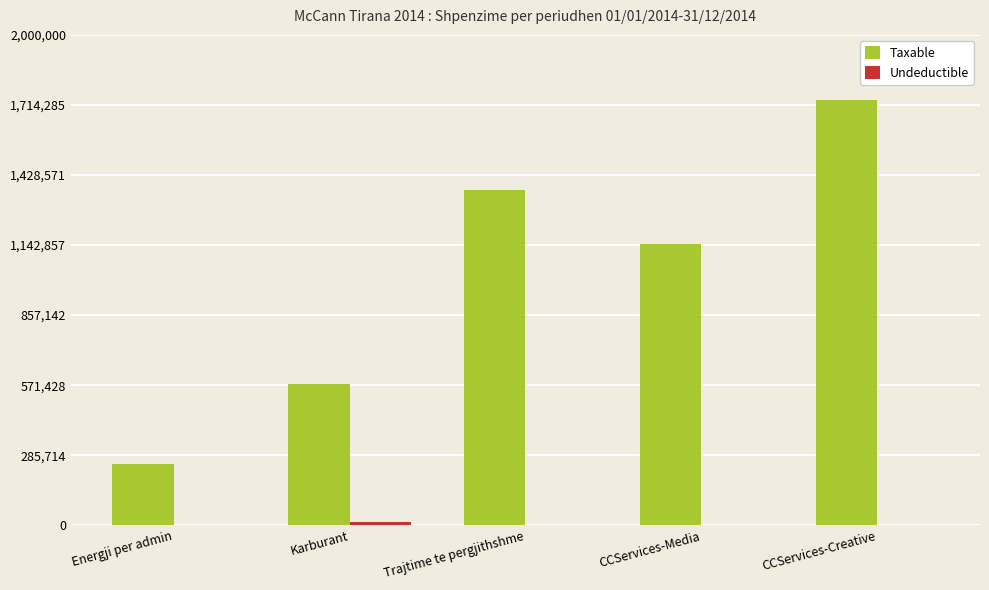

True or false: Taxable has a value of 632861.3 at CCServices-Media.

False